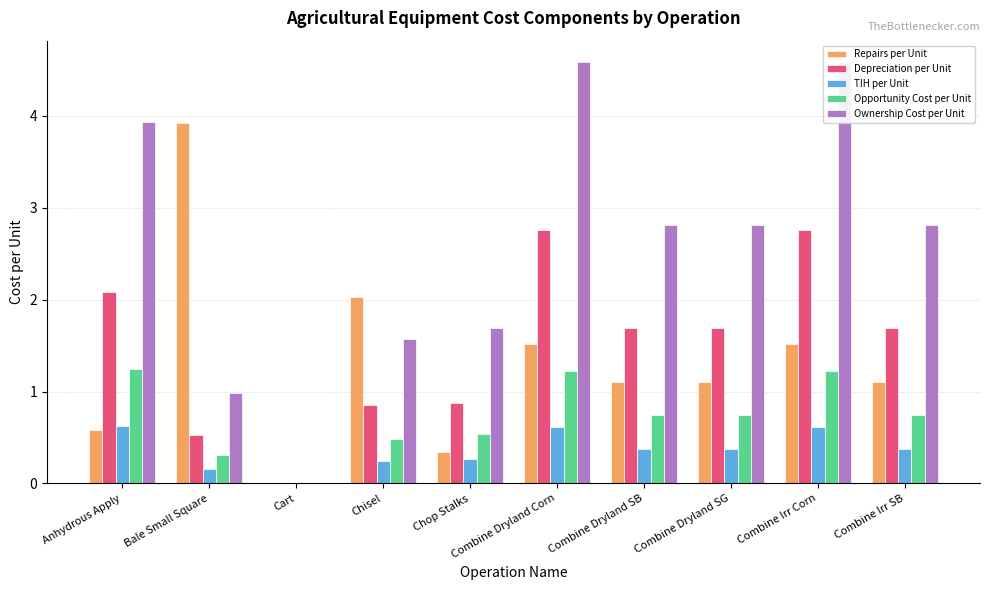

What is the label of the 2nd bar from the right?

Combine Irr Corn